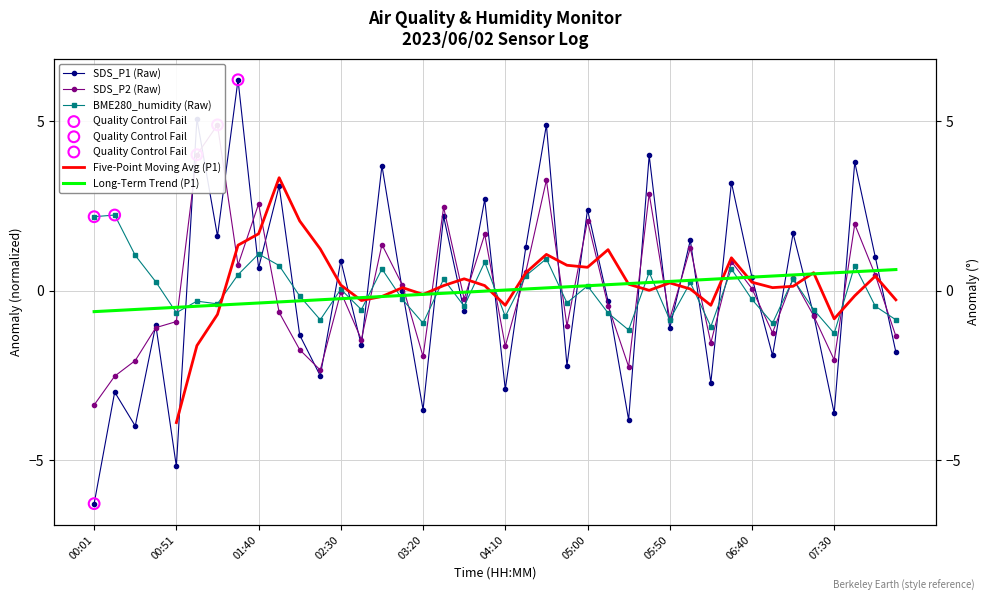

At how many categories does at least one series exceed 4?

4